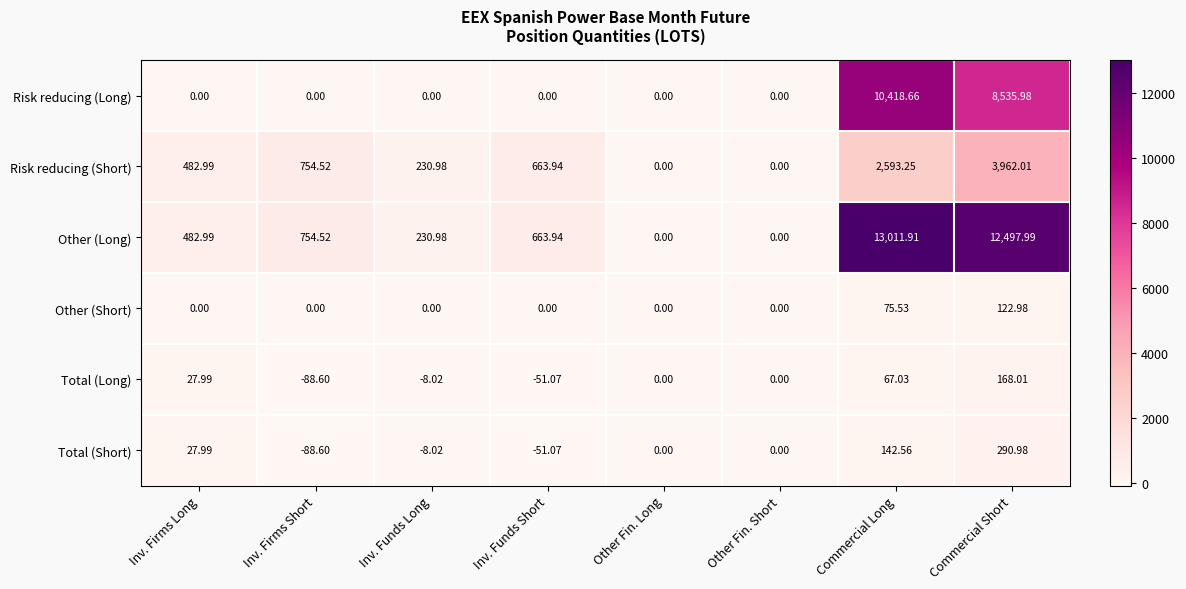

At which label does Other (Long) first exceed 663?

Inv. Firms Short